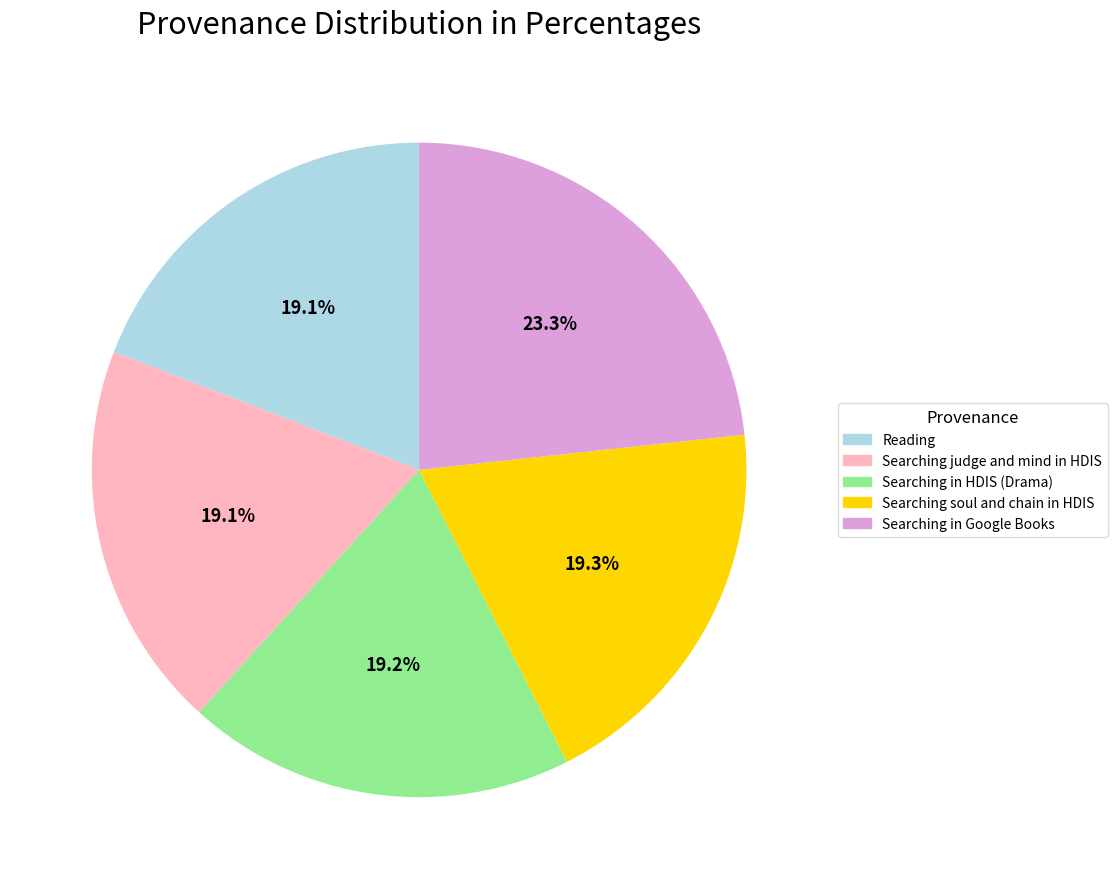

What is the ratio of the value at Searching judge and mind in HDIS to the value at Searching in Google Books?

0.8